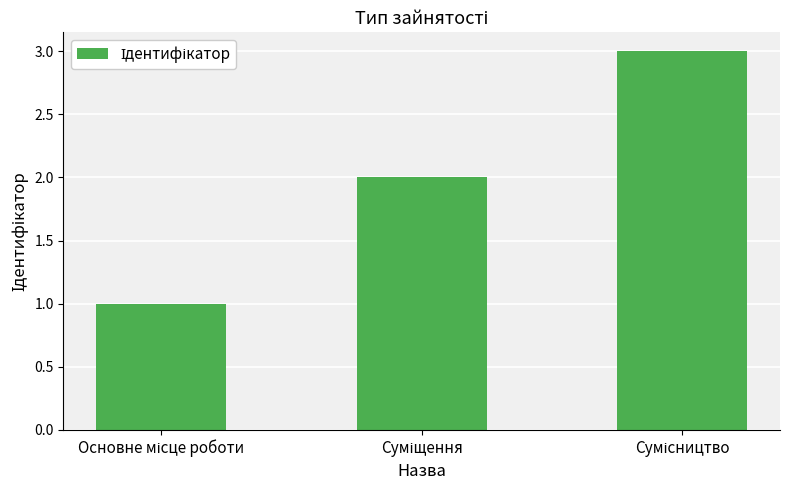

What is the greatest value displayed?

3